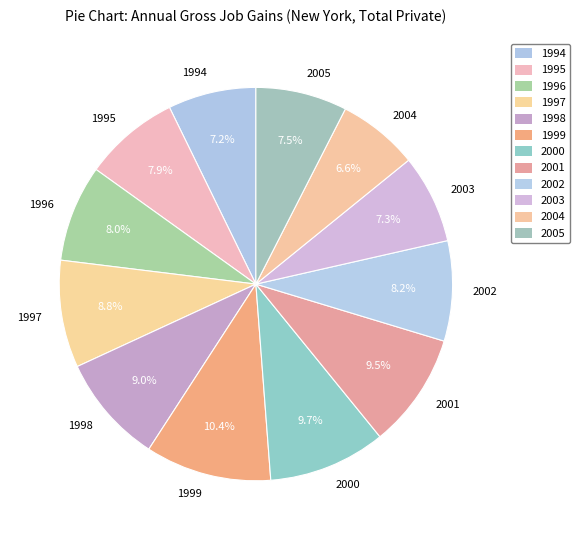

The 2005 slice represents 18% of the pie. True or false?

False